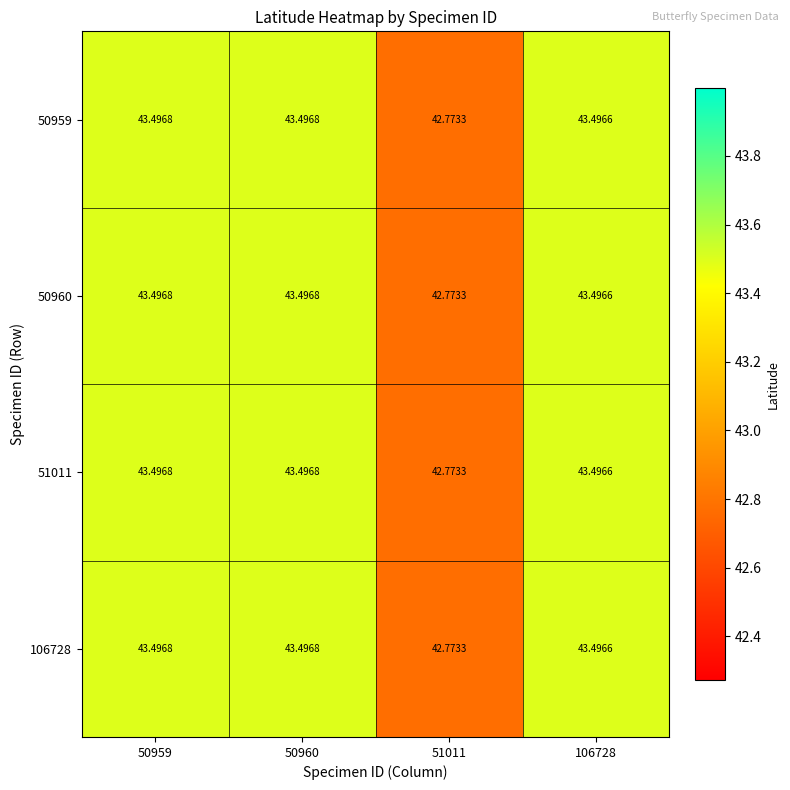

Is the value of 50960 at 50959 greater than the value of 50959 at 51011?

Yes